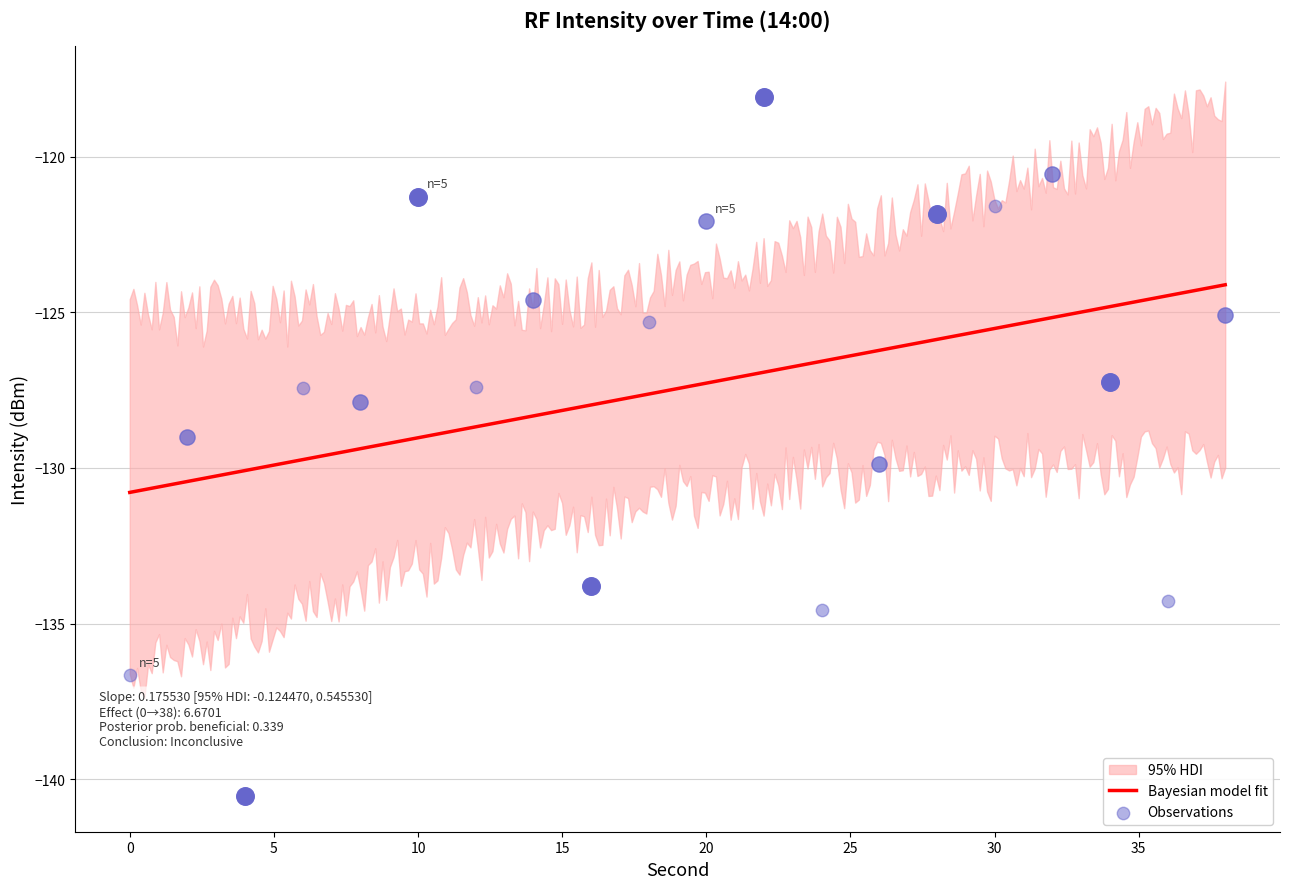

What is the change in value from 2 to 16?

-4.8